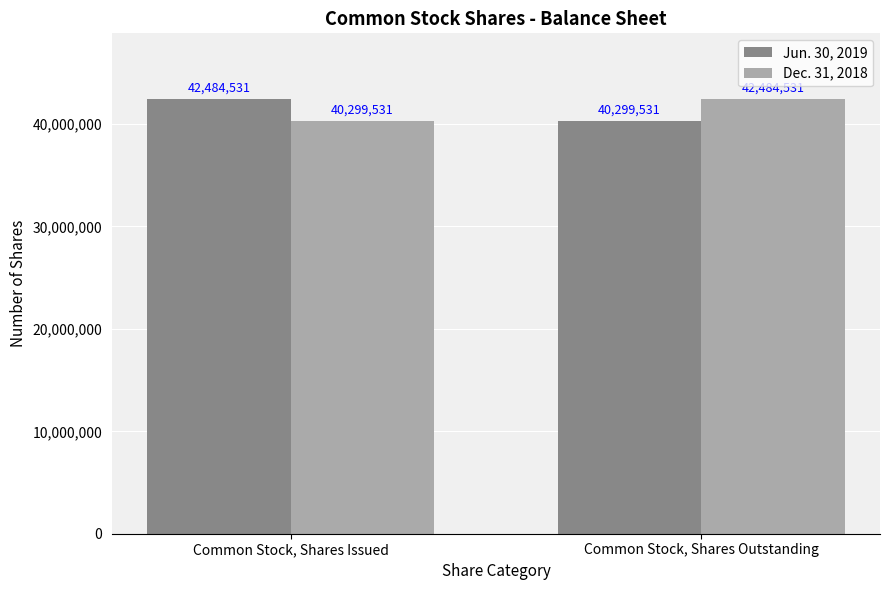

What is the sum of all Dec. 31, 2018 values?

82784062